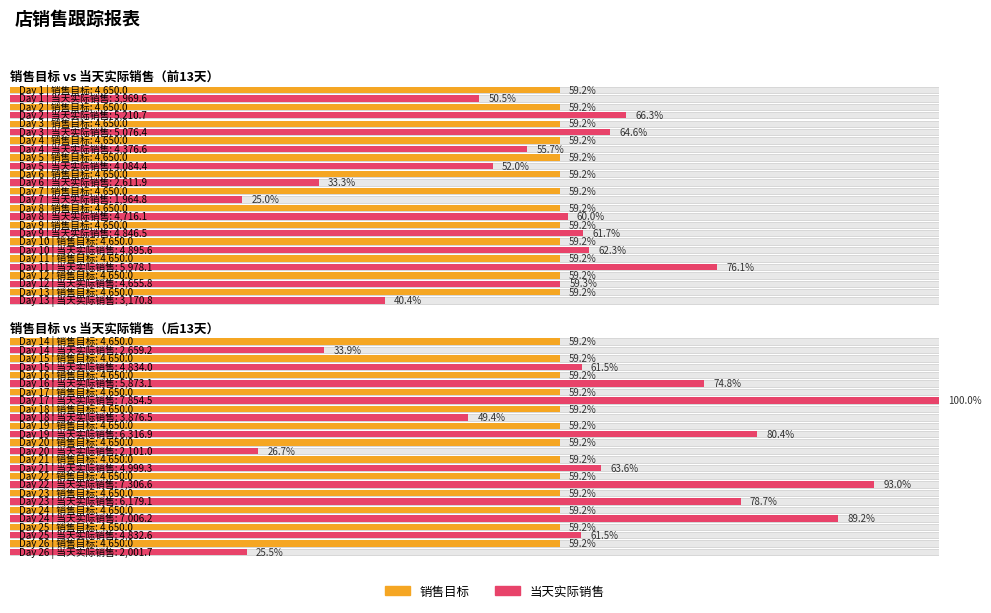

Which has a higher value, 20 or 15?

20